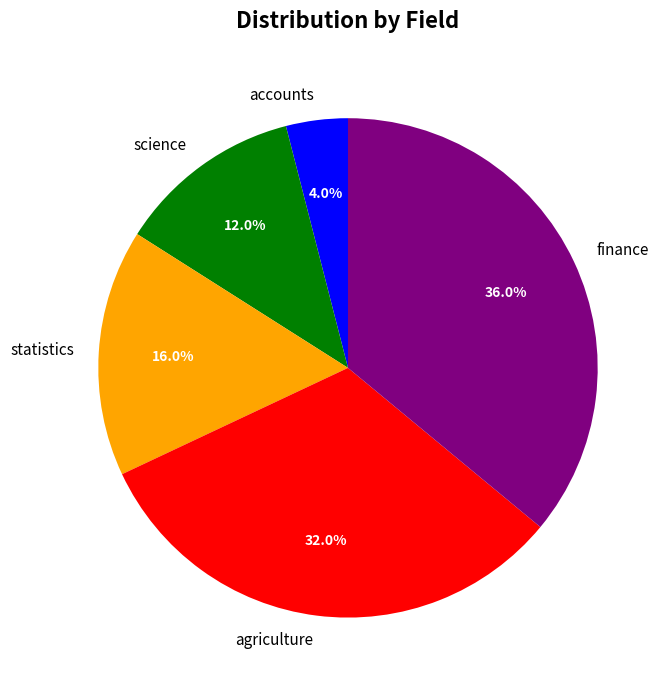

What percentage is the science slice, to the nearest percent?

12%